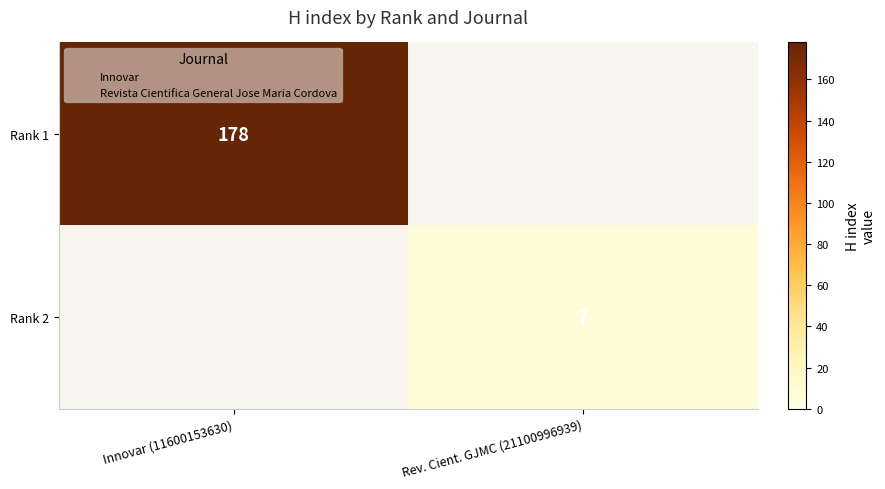

The value of Rank 2 at Innovar (11600153630) is 4. True or false?

False